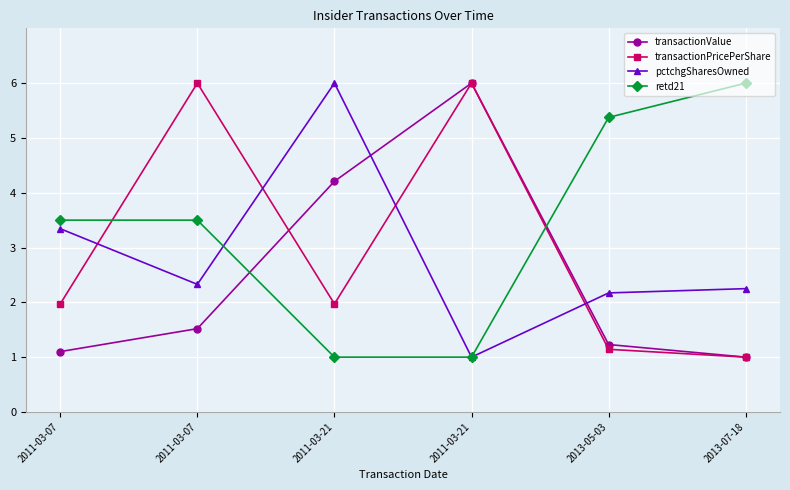

Is the value of transactionValue at 2011-03-21 greater than the value of pctchgSharesOwned at 2011-03-21?

No